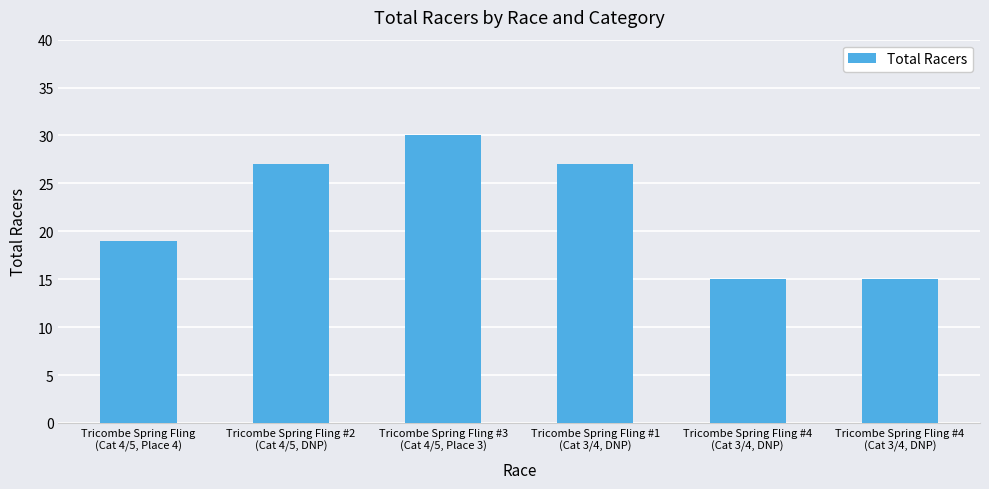

List the labels in order of value, smallest first.

Tricombe Spring Fling #4
(Cat 3/4, DNP), Tricombe Spring Fling #4
(Cat 3/4, DNP), Tricombe Spring Fling
(Cat 4/5, Place 4), Tricombe Spring Fling #2
(Cat 4/5, DNP), Tricombe Spring Fling #1
(Cat 3/4, DNP), Tricombe Spring Fling #3
(Cat 4/5, Place 3)